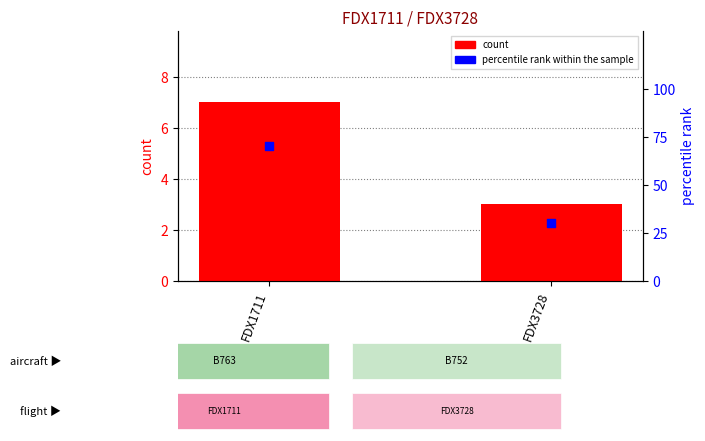

Which series contains the lowest Y value?

count